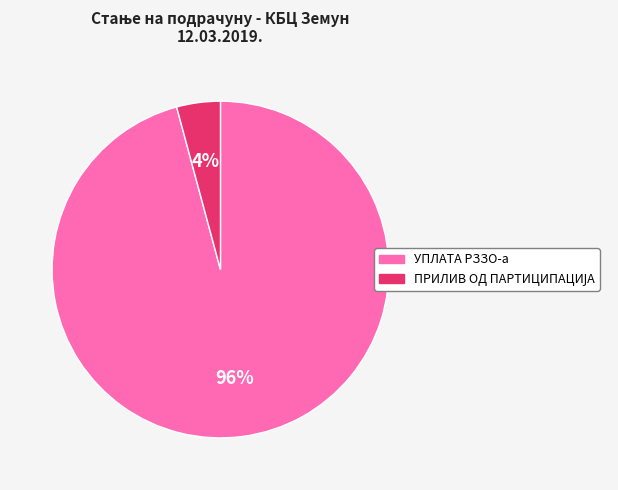

Which slice is the largest?

УПЛАТА РЗЗО-а